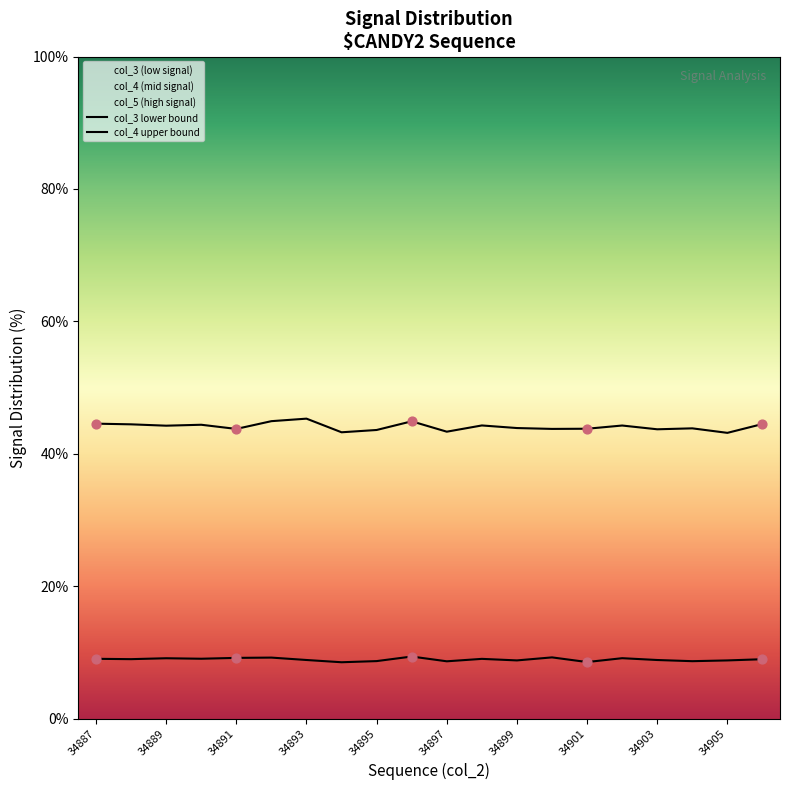

Which series has the largest Y range (max minus min)?

col_4 upper bound